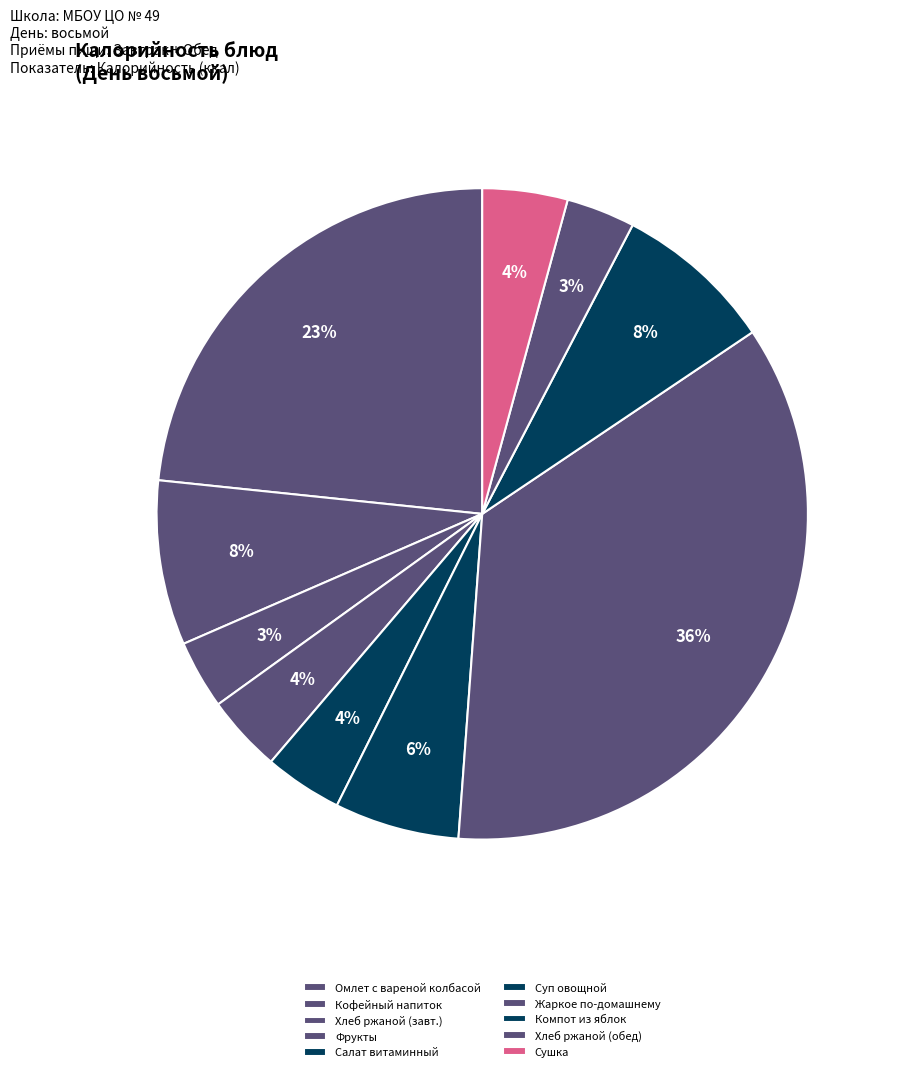

How many slices are in this pie chart?

10